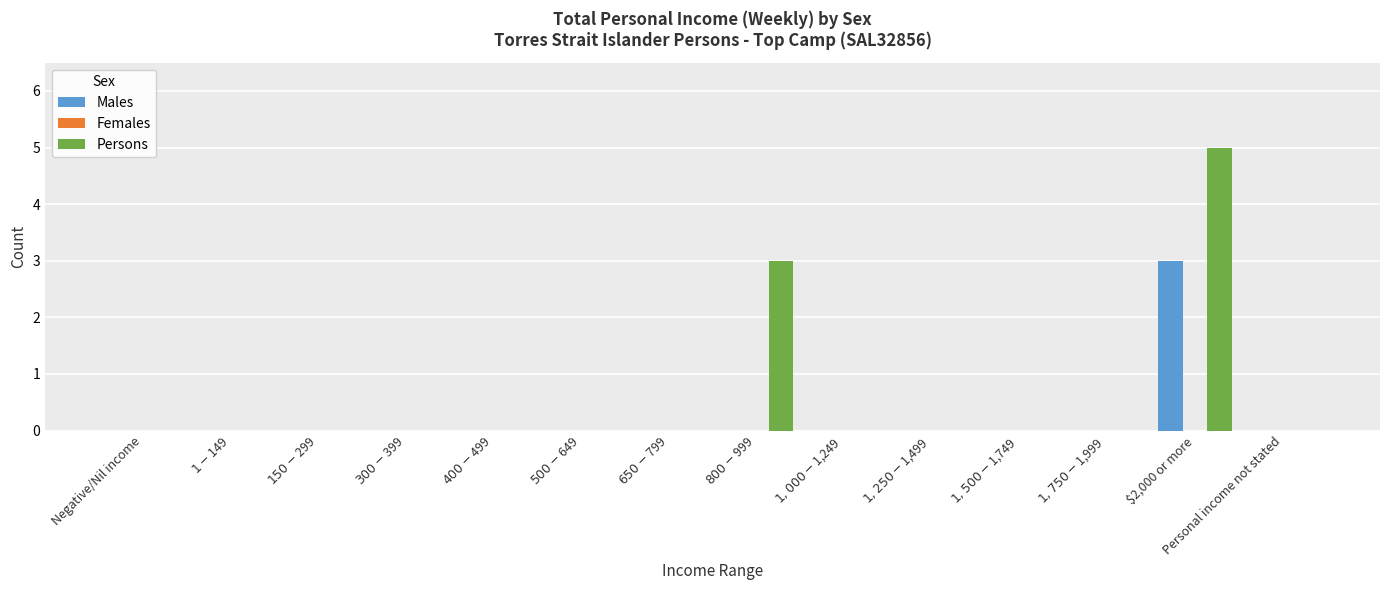

What is the maximum value for Persons?

5